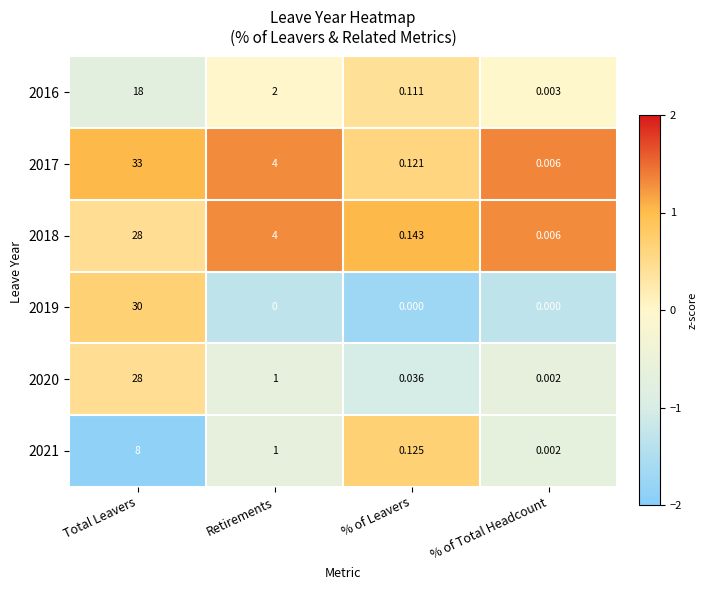

Is the value of 2021 at % of Leavers greater than the value of 2018 at Total Leavers?

No